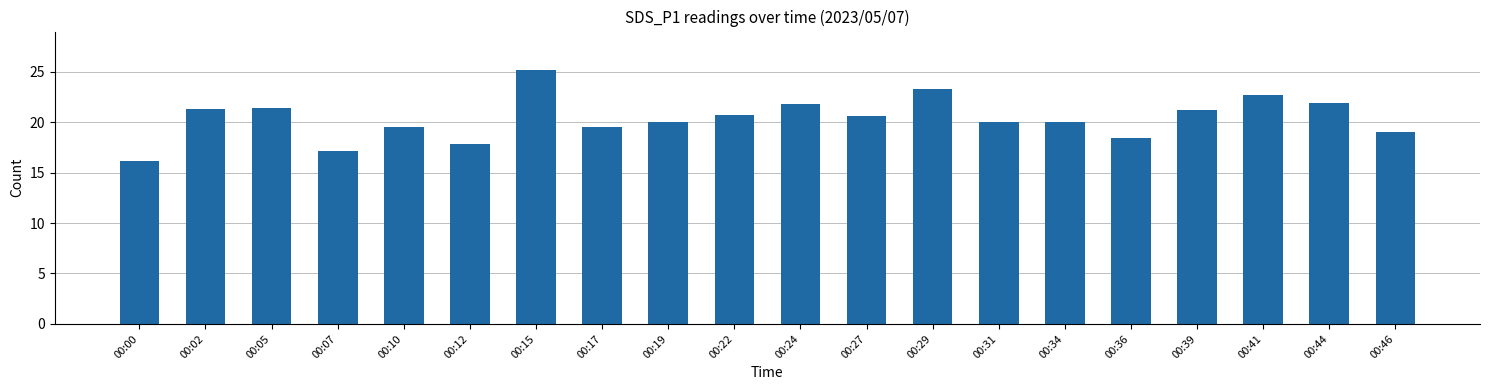

What is the value of the 11th bar from the left?

21.8